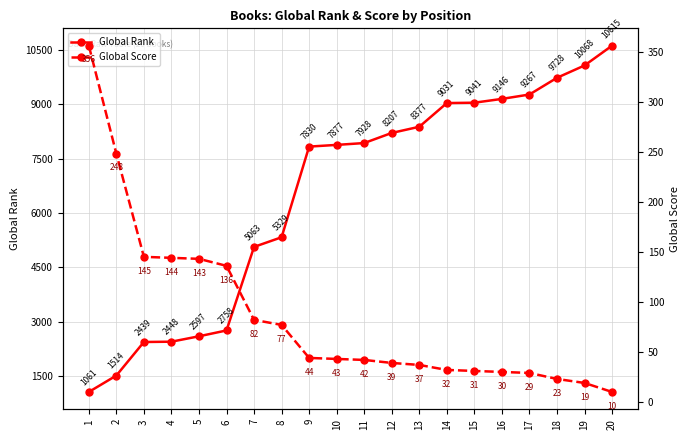

Rank the series by their maximum value, from highest to lowest.

Global Rank, Global Score